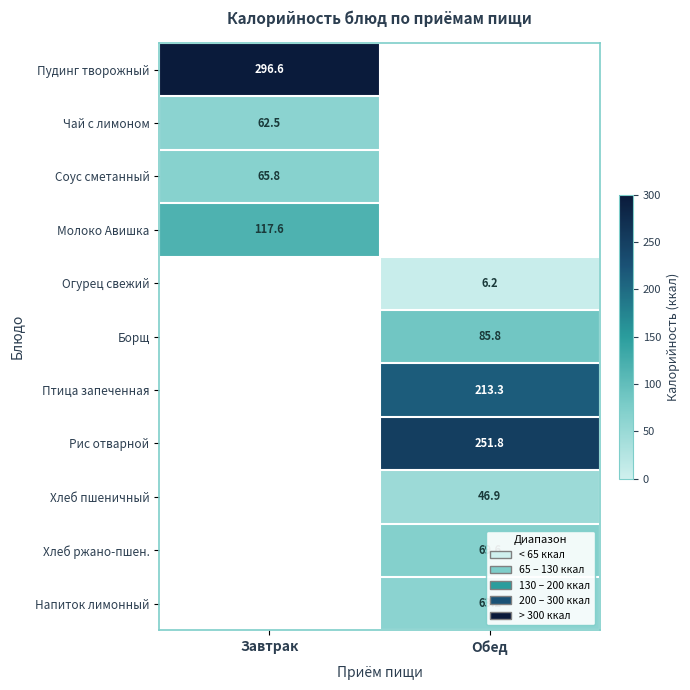

Is the value of Хлеб ржано-пшен. at Обед greater than the value of Напиток лимонный at Обед?

Yes